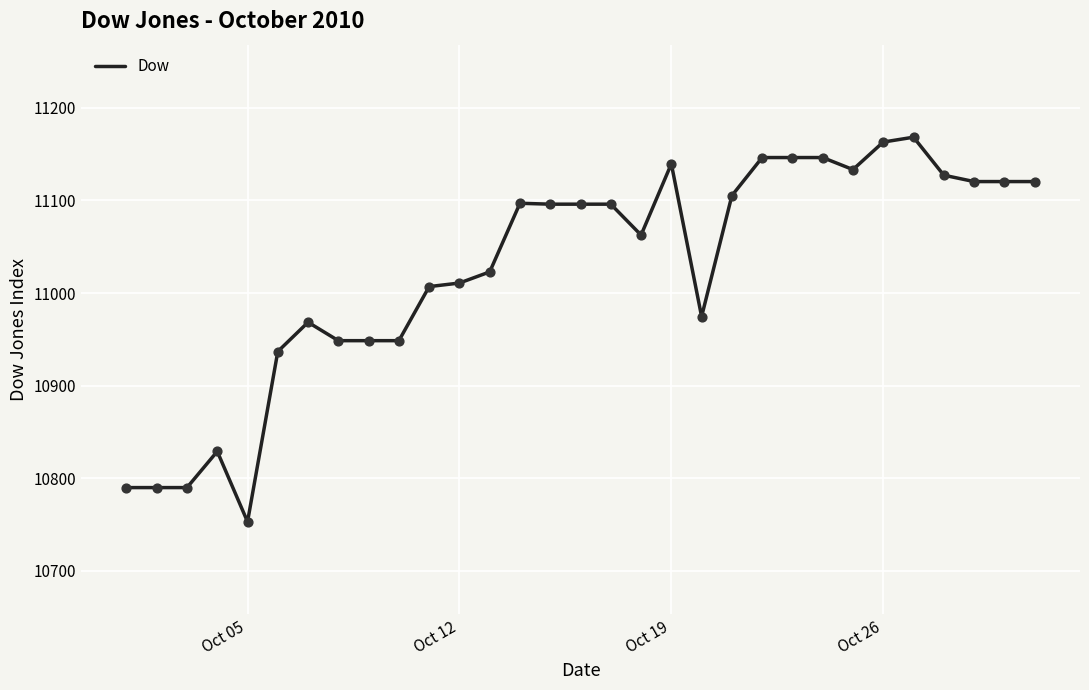

What is the greatest value displayed?

11168.4